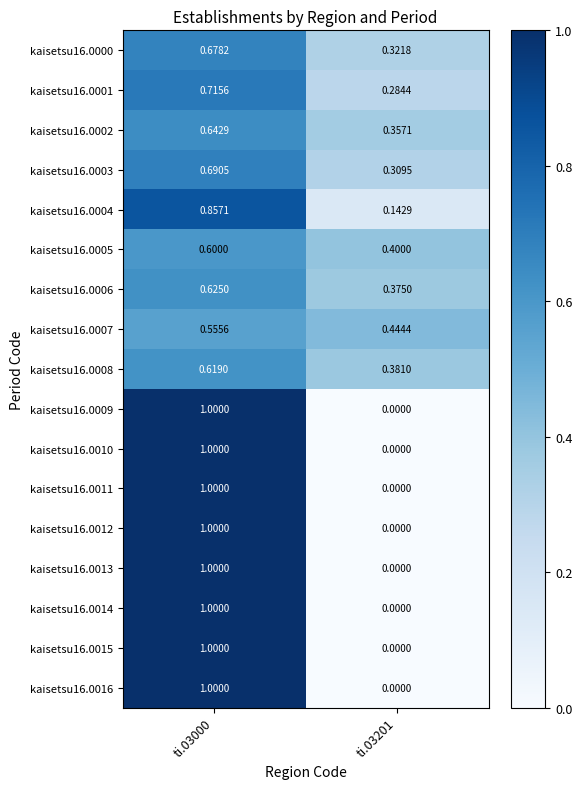

Is the value of kaisetsu16.0015 at ti.03000 greater than the value of kaisetsu16.0003 at ti.03000?

Yes